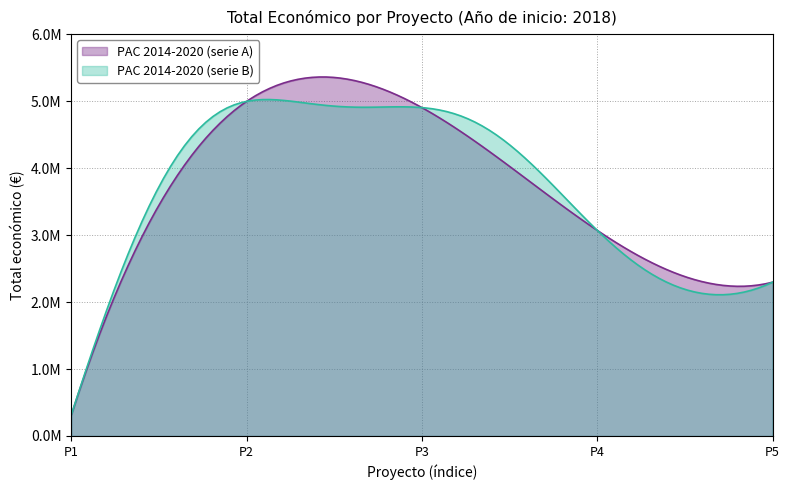

True or false: the data has more than 0 interior local peaks.

True